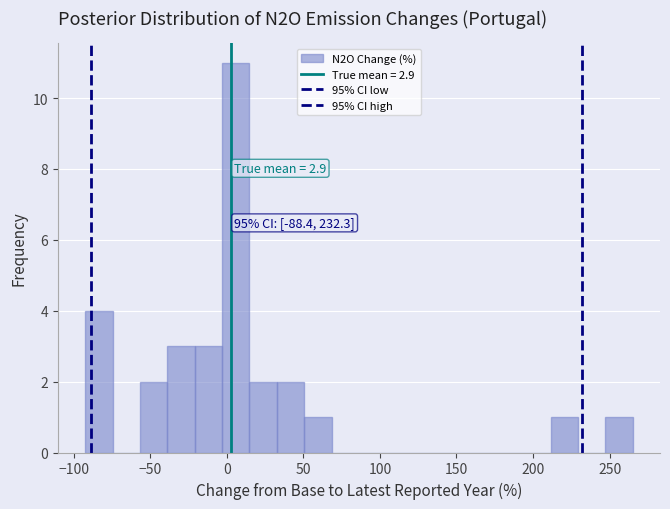

Around what value on the x-axis is the tallest bar? Give the approximate position of its centre, as read against the axis.

5